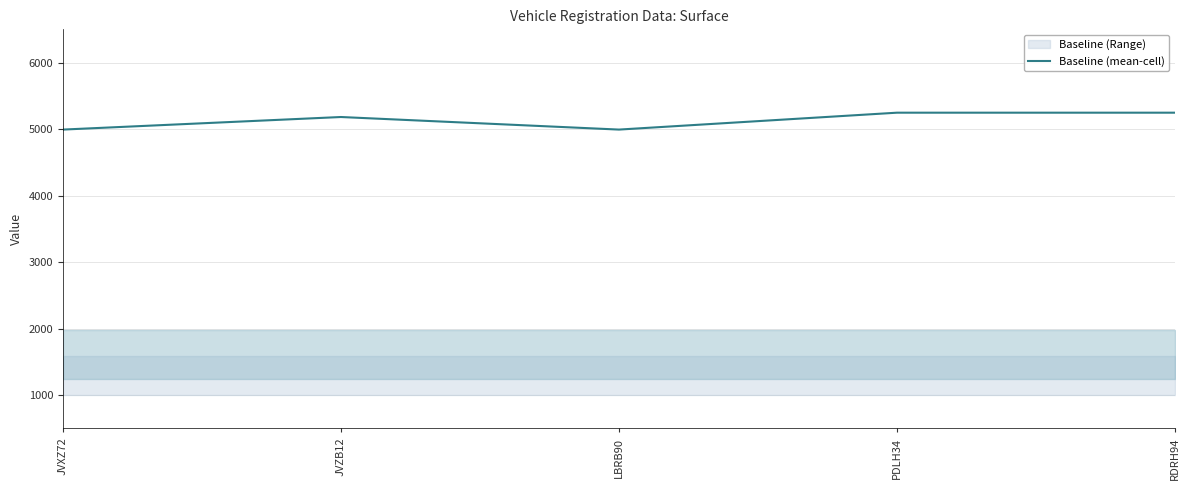

How many points are lower than both their immediate neighbors (excluding endpoints)?

1